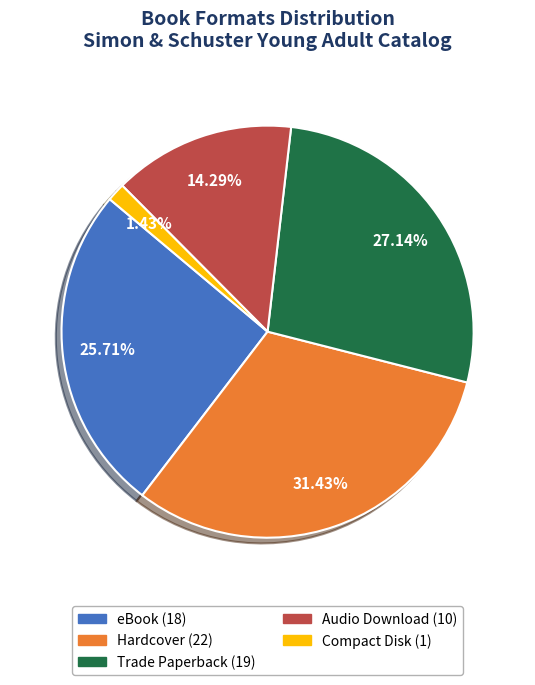

What is the ratio of the value at Audio Download to the value at Compact Disk?

10.0